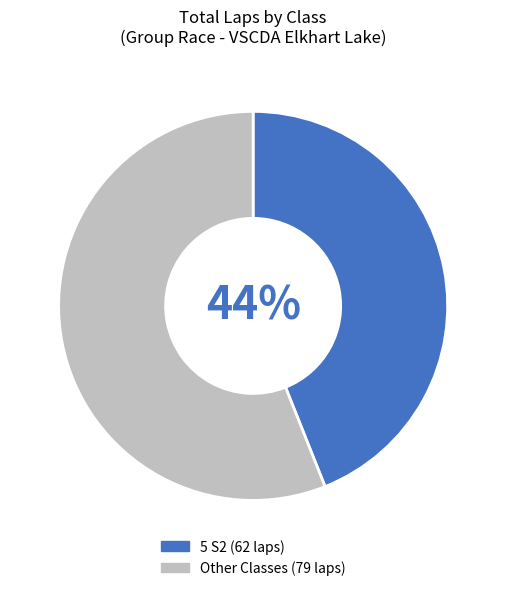

To the nearest percent, what is the difference between the largest and smallest slice percentages?

12%